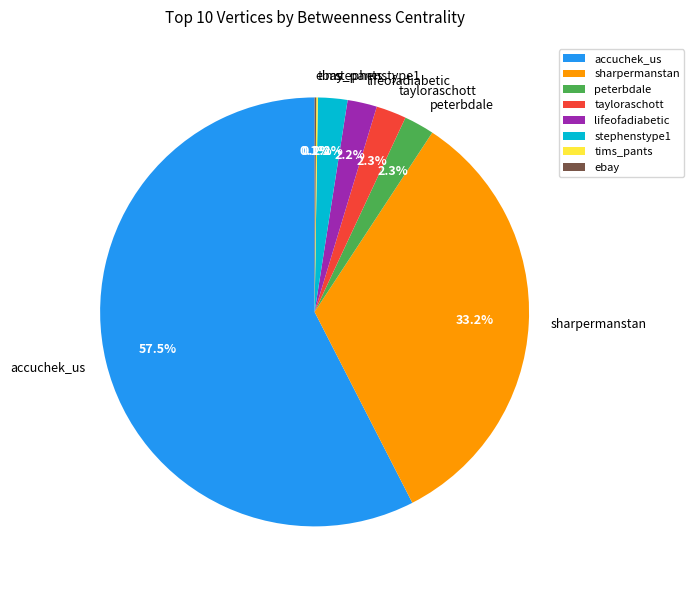

To the nearest percent, what percentage of the pie is sharpermanstan?

33%